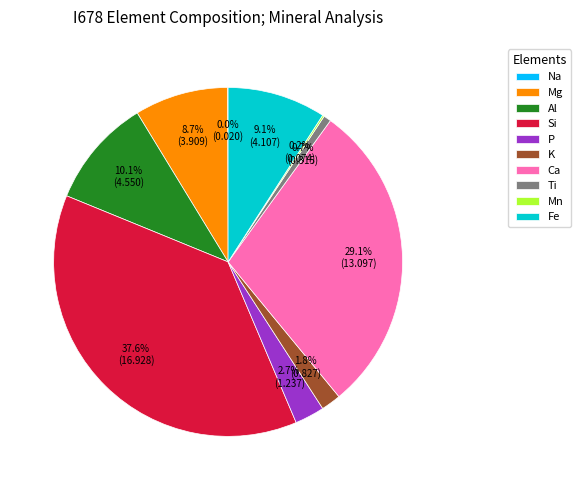

Between Ca and Si, which is larger?

Si